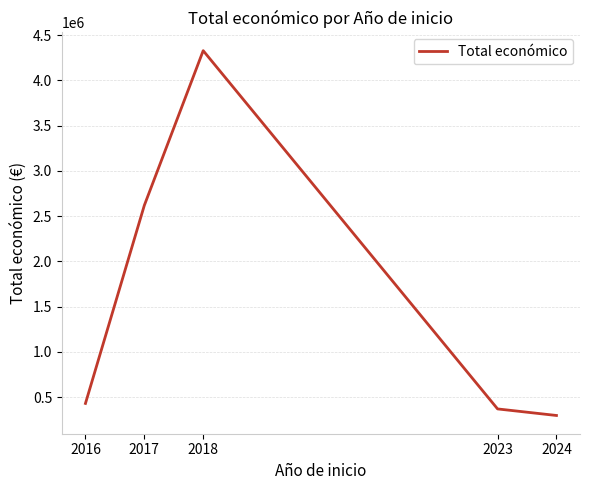

Where is the first local maximum?

2018